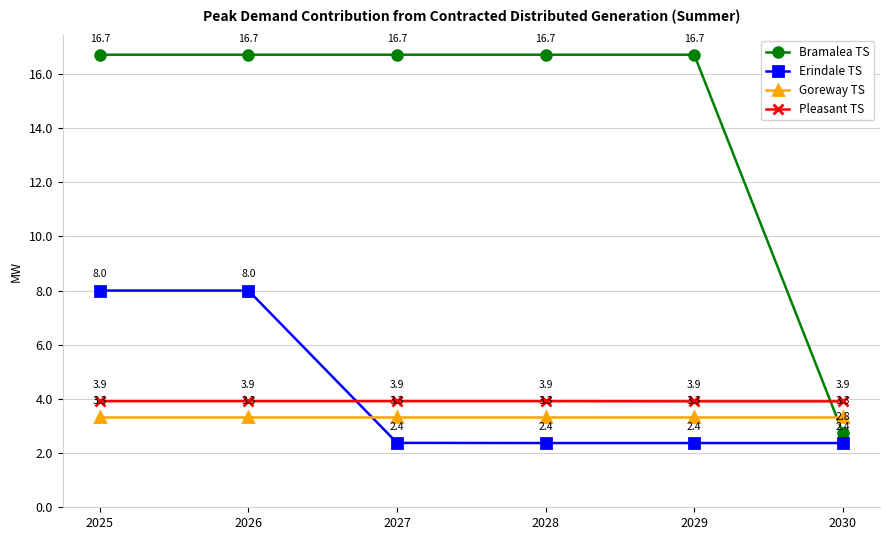

Is the value of Pleasant TS at 2028 greater than the value of Bramalea TS at 2030?

Yes